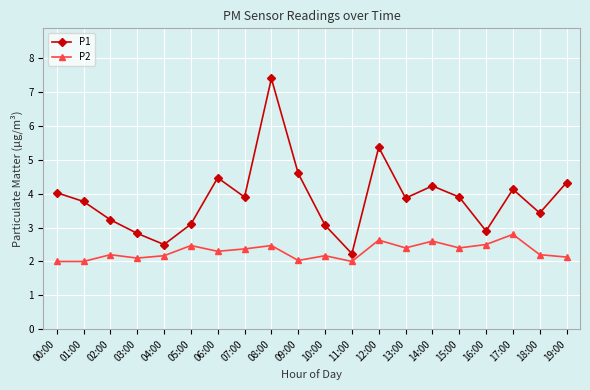

How many series are shown in this chart?

2